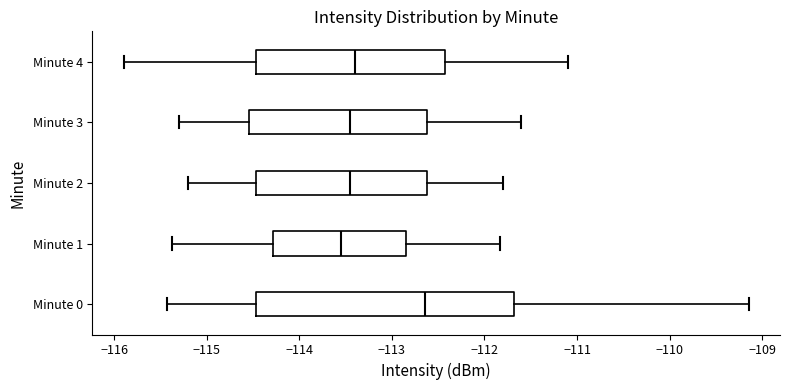

Comparing the boxes themselves (not the whiskers), which one is the widest?

Minute 0